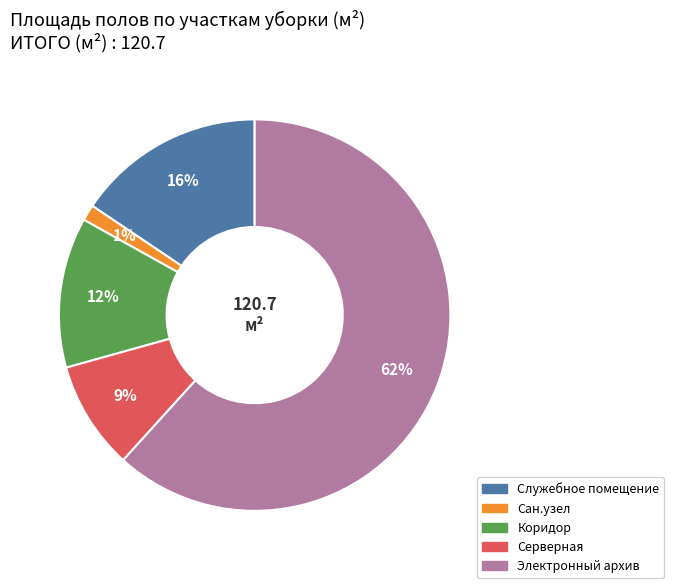

Do Сан.узел and Электронный архив together represent more than half of the pie?

Yes